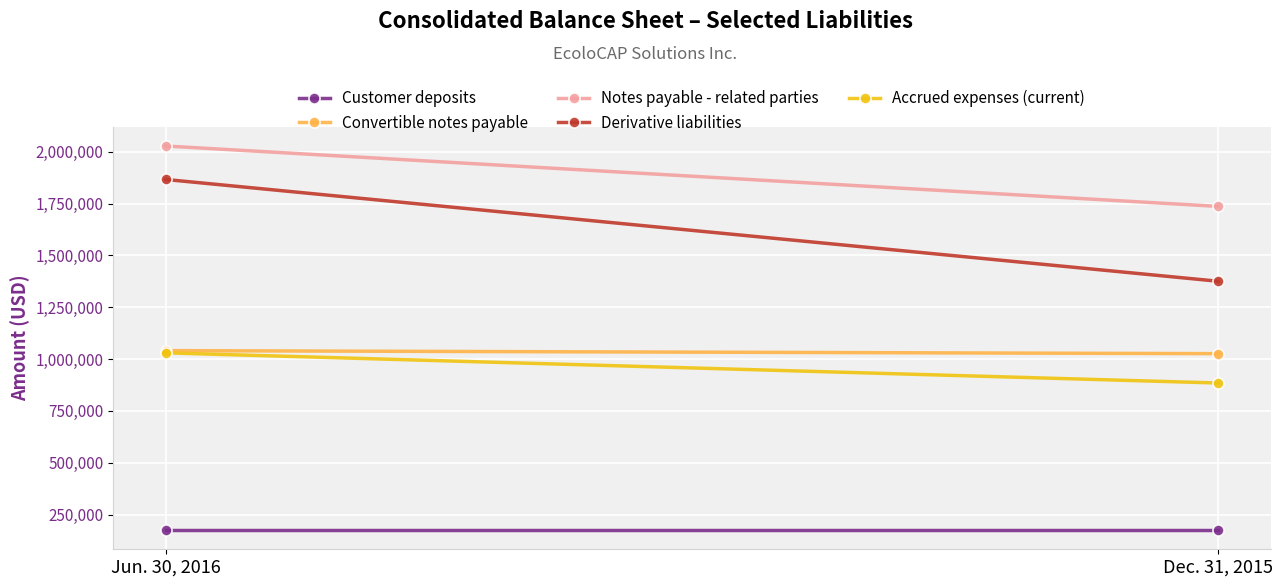

How many categories are shown in the chart?

2